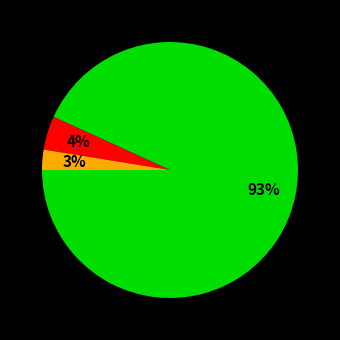

To the nearest percent, what is the average slice percentage?

33%